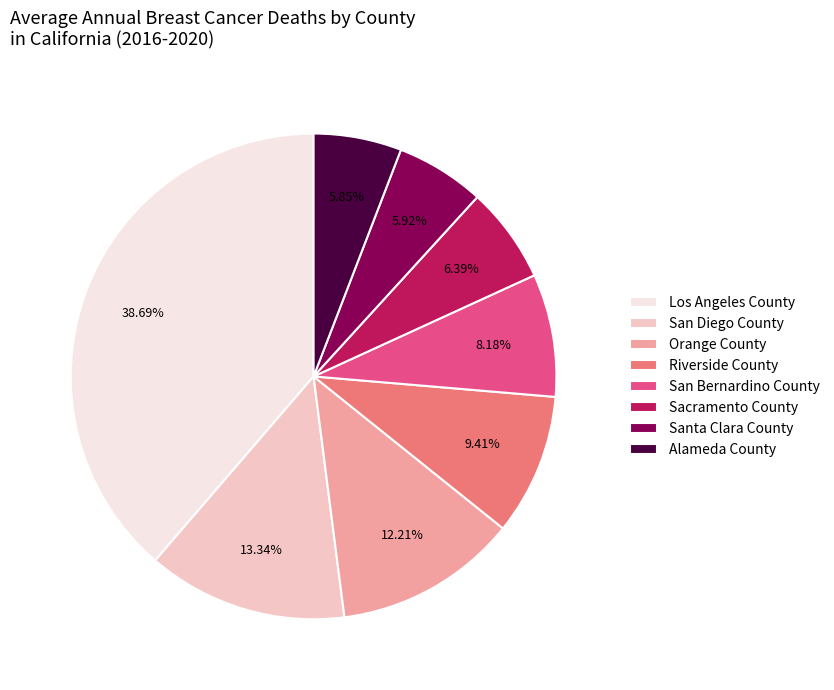

To the nearest percent, what is the difference between the Los Angeles County and Riverside County slice percentages?

29%